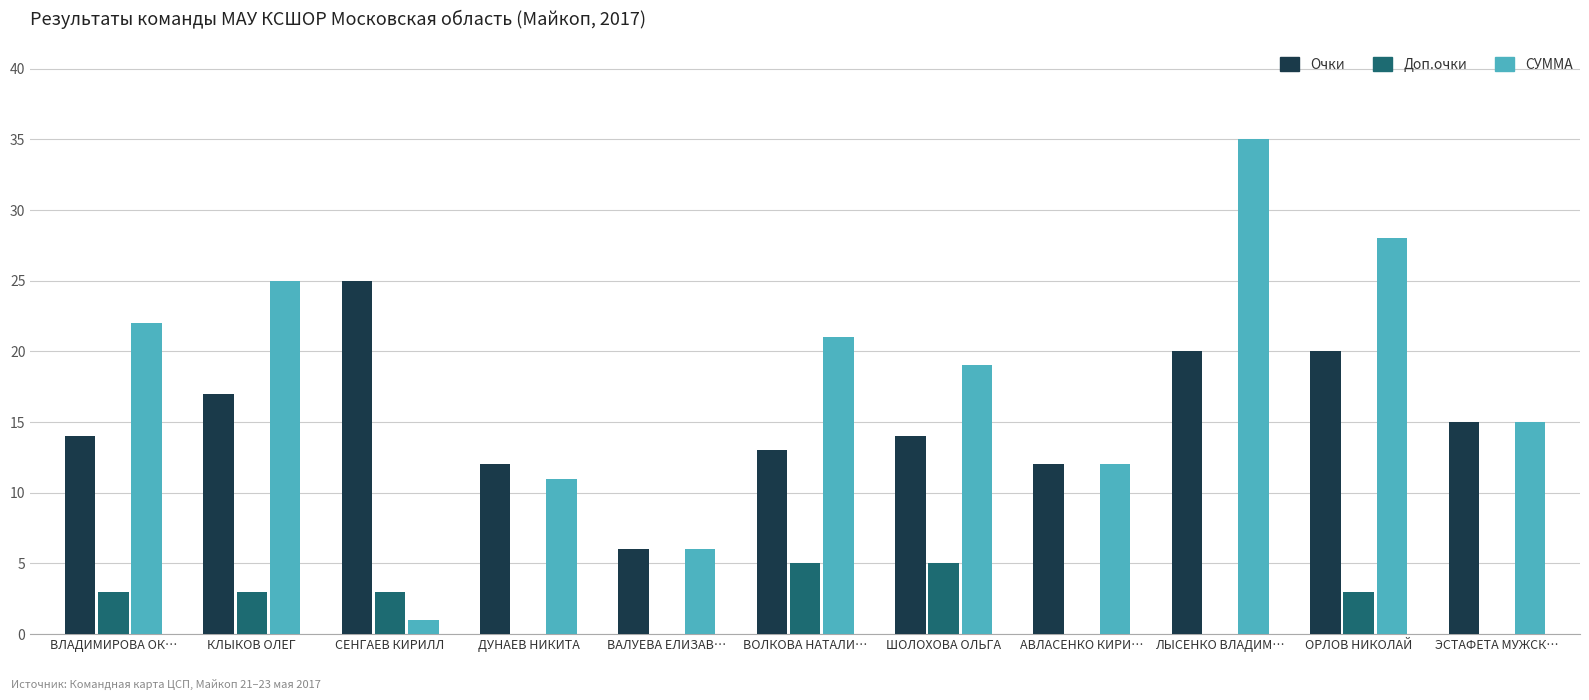

What is the sum of all Очки values?

168